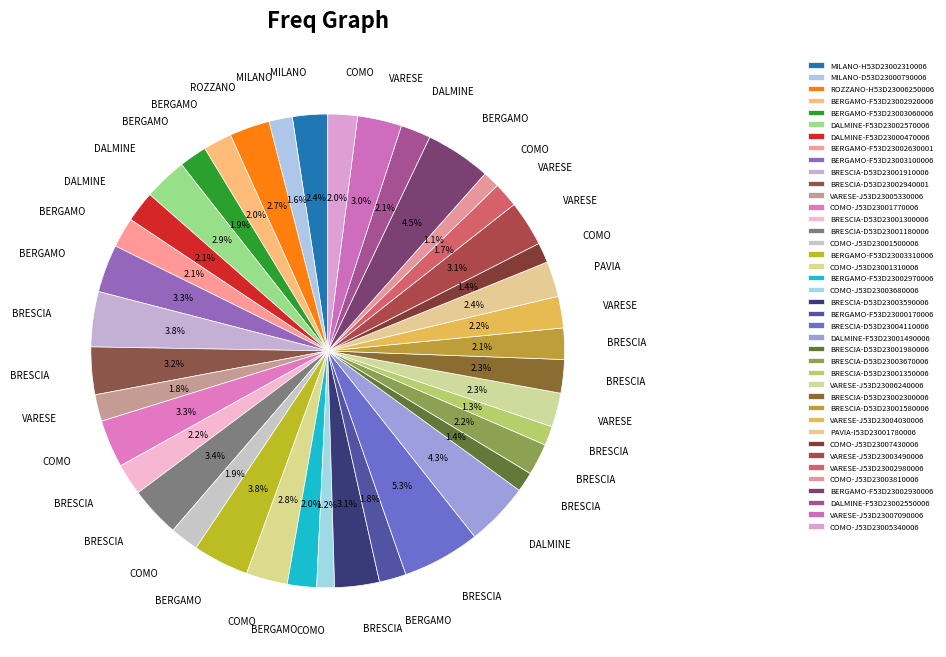

Between ROZZANO-H53D23006250006 and BERGAMO-F53D23000170006, which is larger?

ROZZANO-H53D23006250006